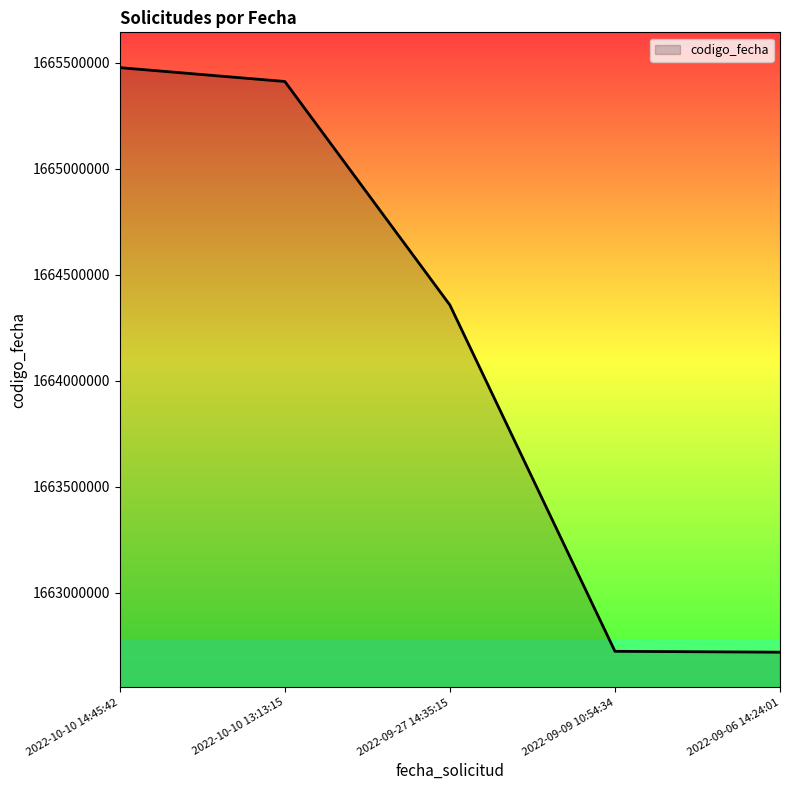

The value at 2022-09-06 14:24:01 is 1662719226. True or false?

True